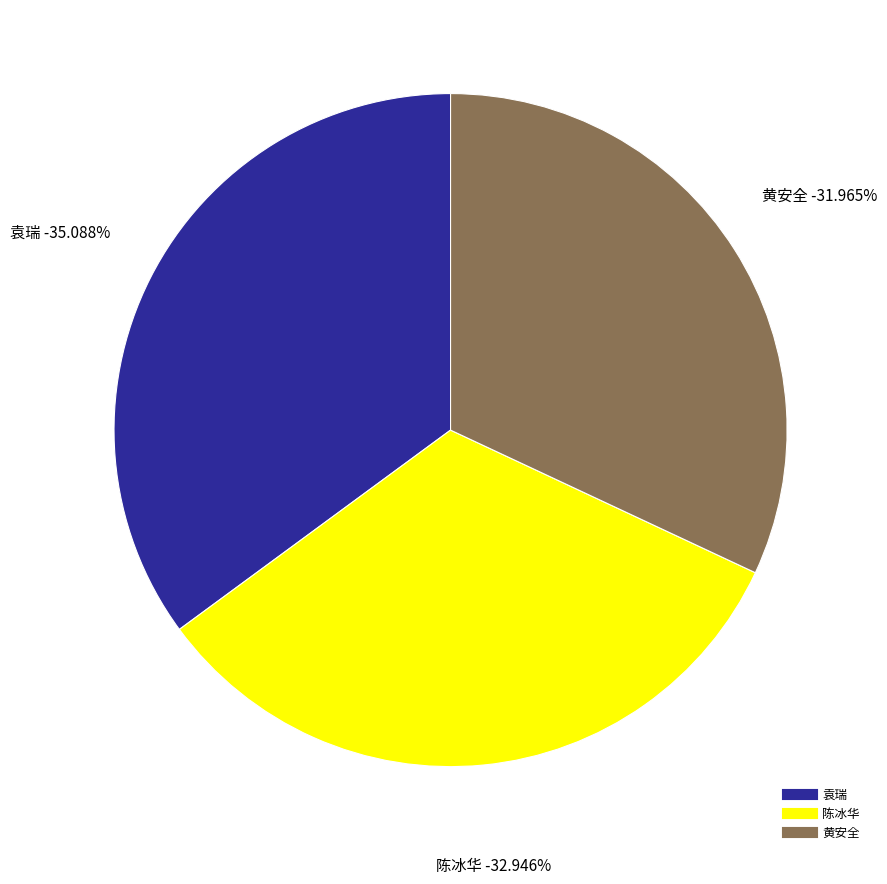

What percentage is the 陈冰华 slice, to the nearest percent?

33%